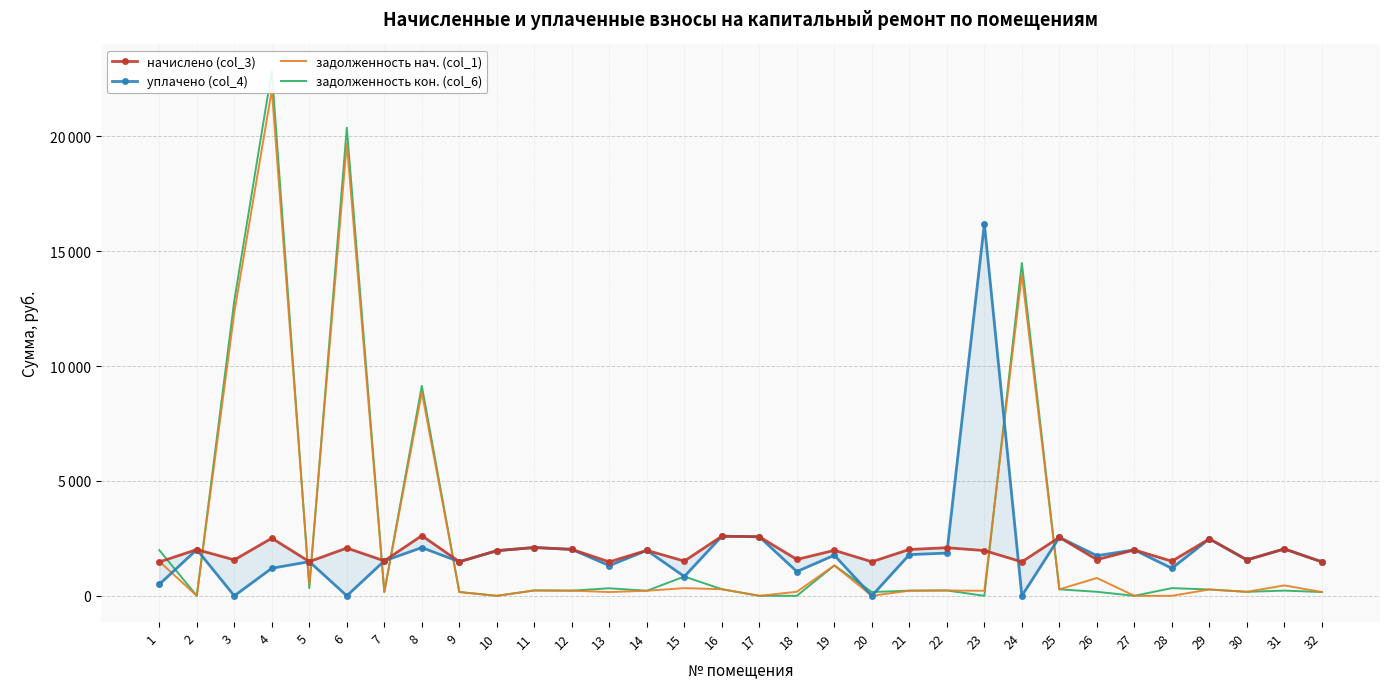

What is the highest value of the уплачено (col_4) series?

16197.9